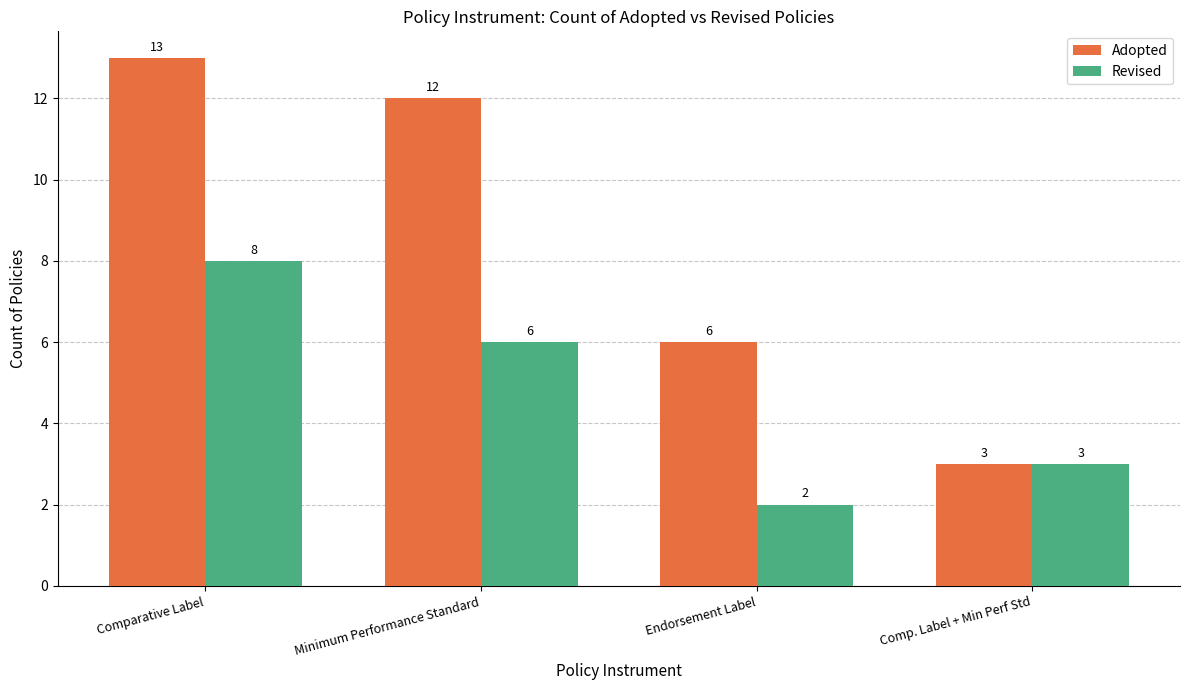

Are the bars horizontal?

No